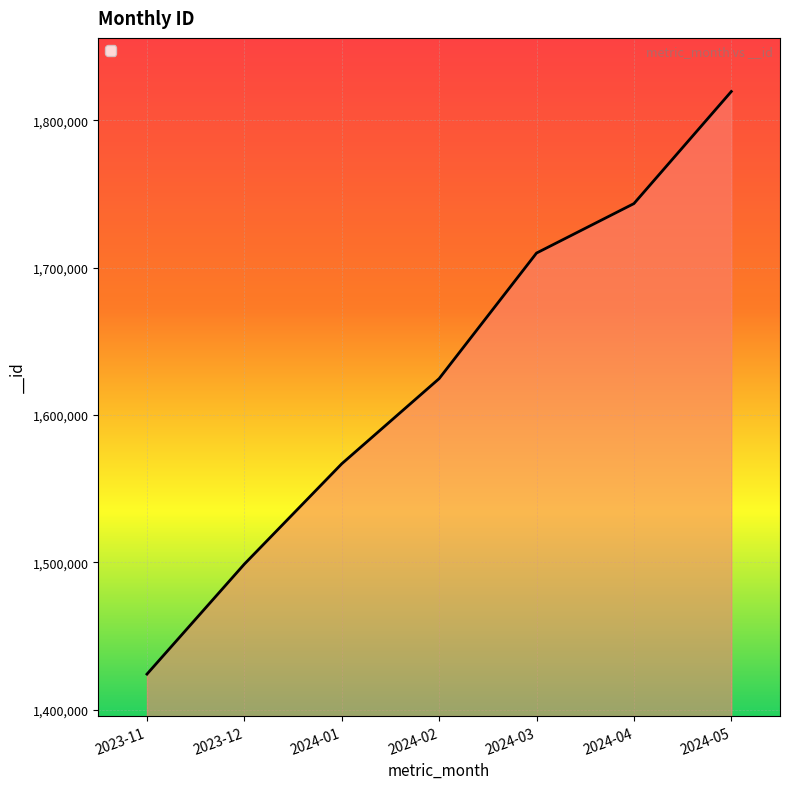

Count the number of data series in this chart.

1